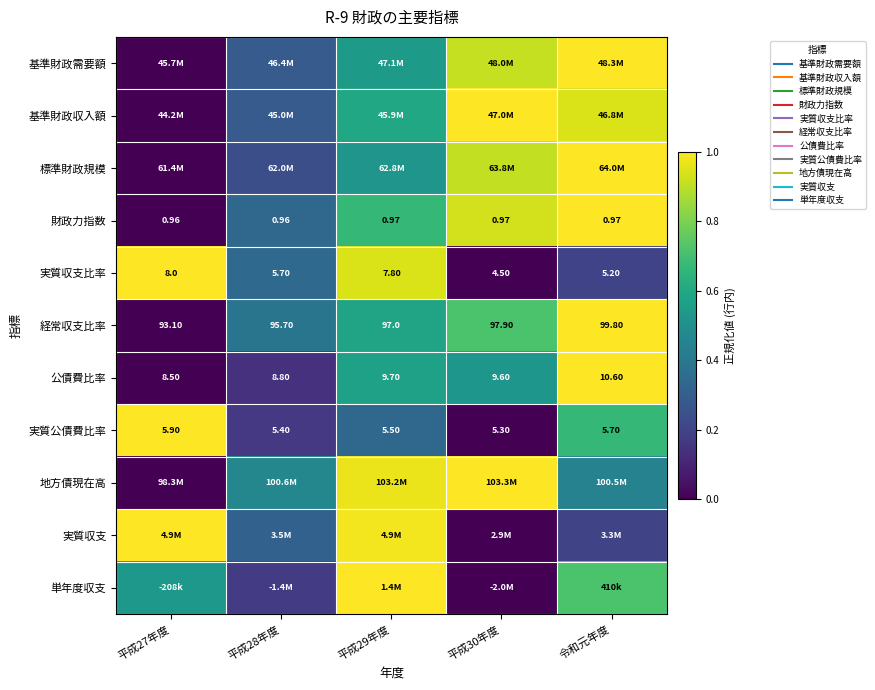

At which category is the sum across all series the highest?

令和元年度